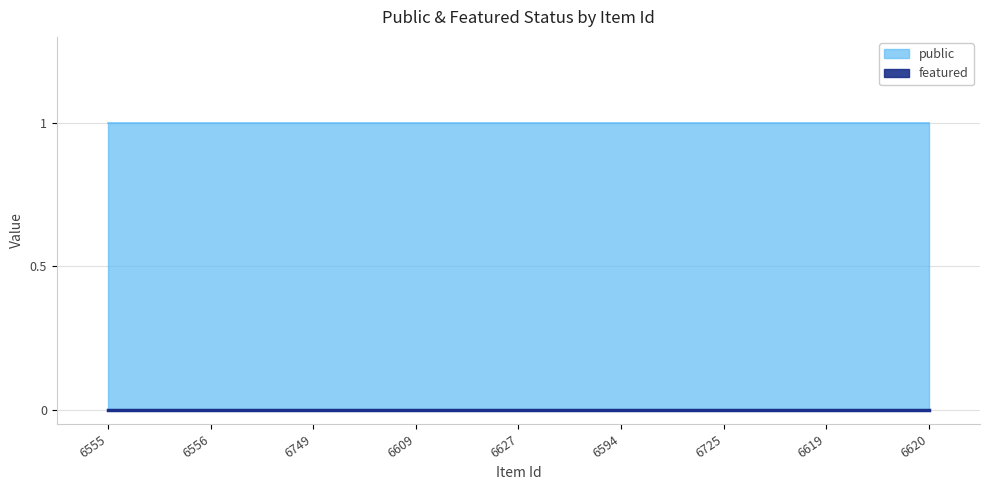

True or false: public and featured intersect in this chart.

False